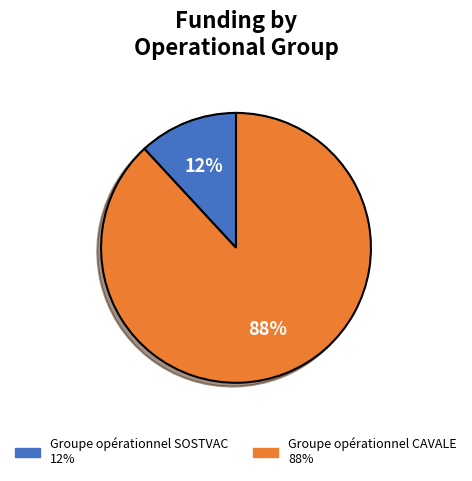

Which category accounts for the majority?

Groupe opérationnel CAVALE